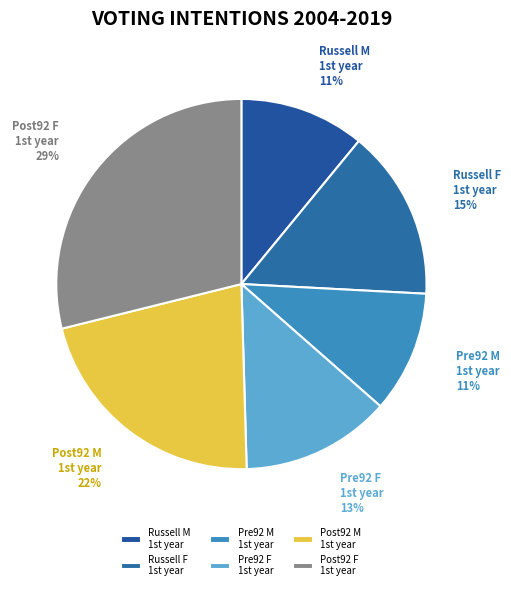

What is the largest slice in the pie chart?

Post92 F 1st year